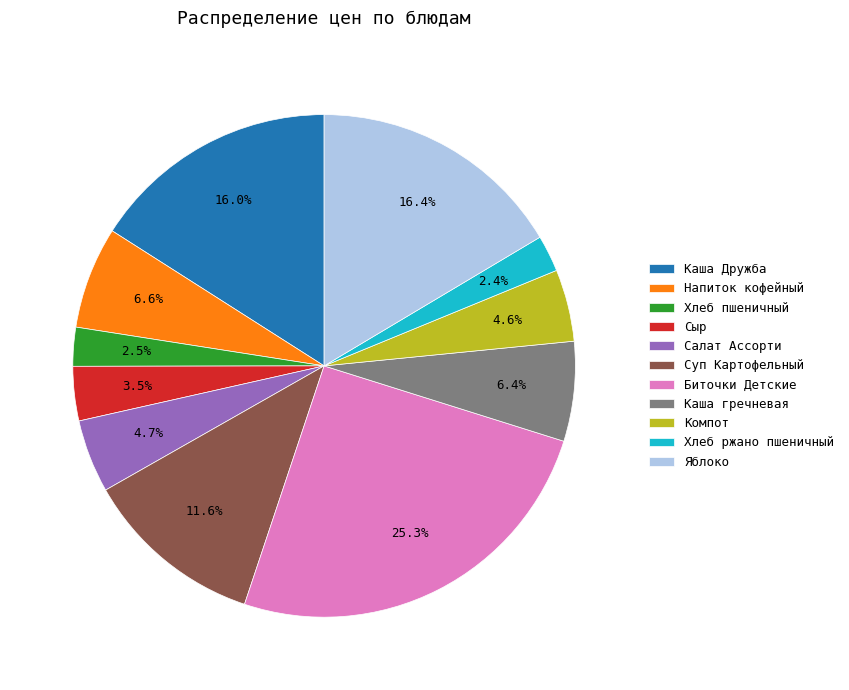

What is the ratio of the value at Суп Картофельный to the value at Напиток кофейный?

1.8